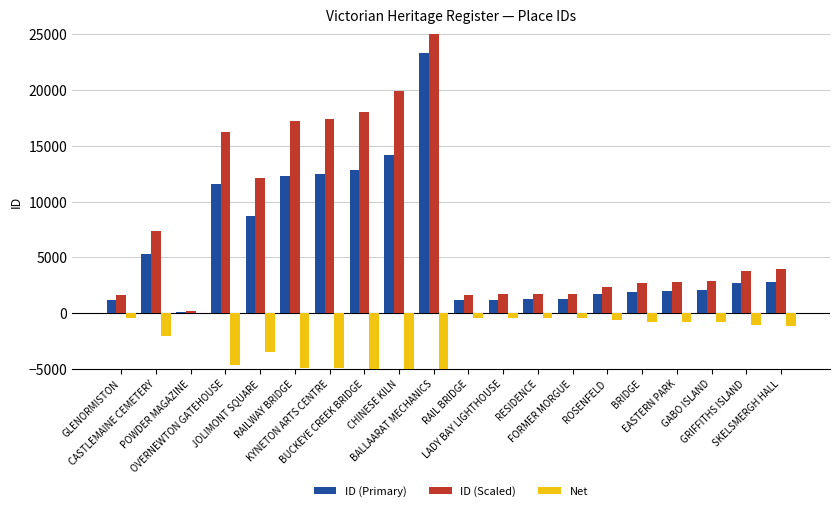

Reading left to right, list all the values displayed in this chart.

ID (Primary): GLENORMISTON=1150.0	CASTLEMAINE CEMETERY=5275.0	POWDER MAGAZINE=113.0	OVERNEWTON GATEHOUSE=11581.0	JOLIMONT SQUARE=8665.0	RAILWAY BRIDGE=12278.0	KYNETON ARTS CENTRE=12447.0	BUCKEYE CREEK BRIDGE=12860.0	CHINESE KILN=14222.0	BALLAARAT MECHANICS=23341.0	RAIL BRIDGE=1134.0	LADY BAY LIGHTHOUSE=1197.0	RESIDENCE=1210.0	FORMER MORGUE=1217.0	ROSENFELD=1662.0	BRIDGE=1920.0	EASTERN PARK=2007.0	GABO ISLAND=2022.0	GRIFFITHS ISLAND=2711.0	SKELSMERGH HALL=2822.0
ID (Scaled): GLENORMISTON=1610.0	CASTLEMAINE CEMETERY=7385.0	POWDER MAGAZINE=158.2	OVERNEWTON GATEHOUSE=16213.4	JOLIMONT SQUARE=12131.0	RAILWAY BRIDGE=17189.2	KYNETON ARTS CENTRE=17425.8	BUCKEYE CREEK BRIDGE=18004.0	CHINESE KILN=19910.8	BALLAARAT MECHANICS=32677.4	RAIL BRIDGE=1587.6	LADY BAY LIGHTHOUSE=1675.8	RESIDENCE=1694.0	FORMER MORGUE=1703.8	ROSENFELD=2326.8	BRIDGE=2688.0	EASTERN PARK=2809.8	GABO ISLAND=2830.8	GRIFFITHS ISLAND=3795.4	SKELSMERGH HALL=3950.8
Net: GLENORMISTON=-460.0	CASTLEMAINE CEMETERY=-2110.0	POWDER MAGAZINE=-45.2	OVERNEWTON GATEHOUSE=-4632.4	JOLIMONT SQUARE=-3466.0	RAILWAY BRIDGE=-4911.2	KYNETON ARTS CENTRE=-4978.8	BUCKEYE CREEK BRIDGE=-5144.0	CHINESE KILN=-5688.8	BALLAARAT MECHANICS=-9336.4	RAIL BRIDGE=-453.6	LADY BAY LIGHTHOUSE=-478.8	RESIDENCE=-484.0	FORMER MORGUE=-486.8	ROSENFELD=-664.8	BRIDGE=-768.0	EASTERN PARK=-802.8	GABO ISLAND=-808.8	GRIFFITHS ISLAND=-1084.4	SKELSMERGH HALL=-1128.8